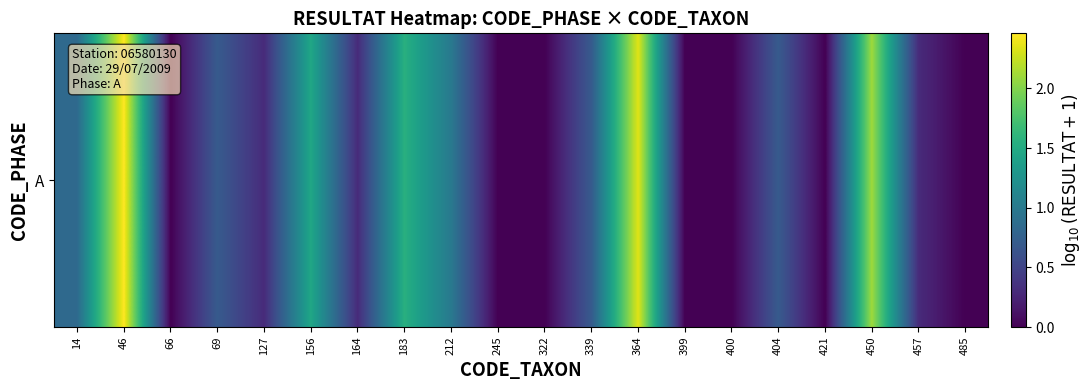

True or false: the data shows 1.0 at 212.

True